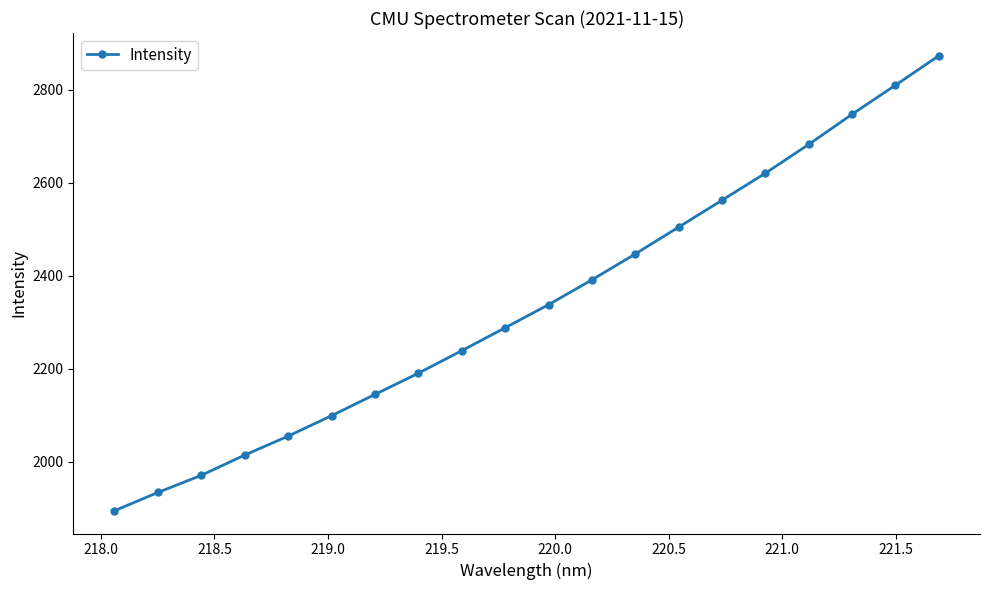

Count the number of values greater than 2337.

10